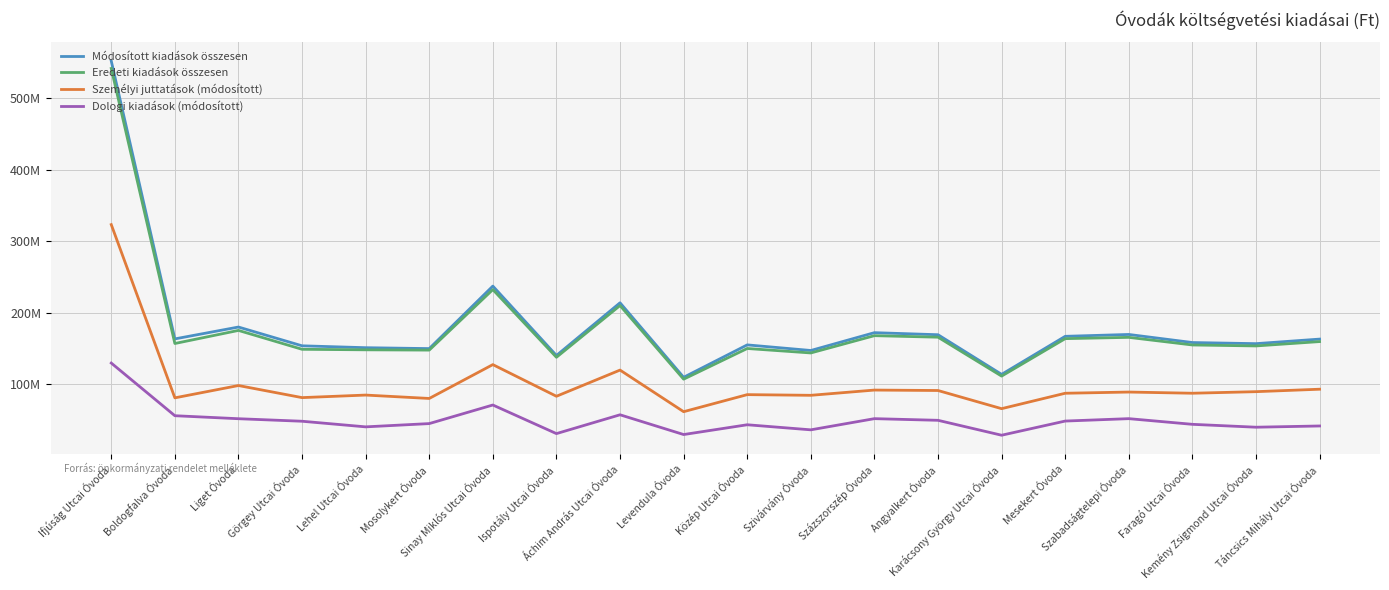

True or false: Dologi kiadások (módosított) and Módosított kiadások összesen intersect in this chart.

False